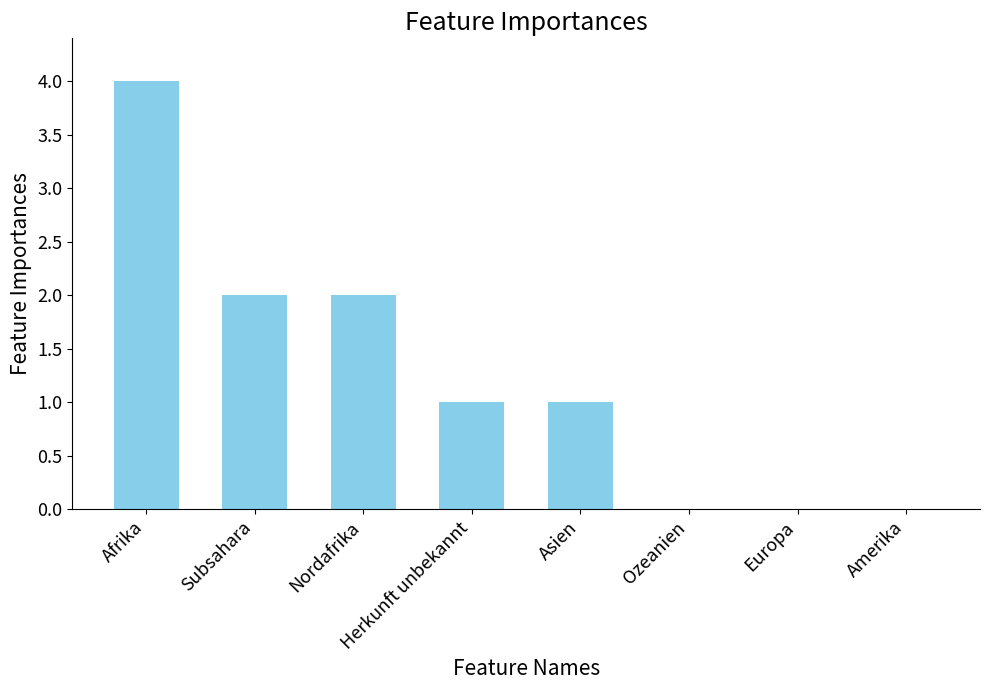

At which category does the chart reach its peak across all series?

Afrika